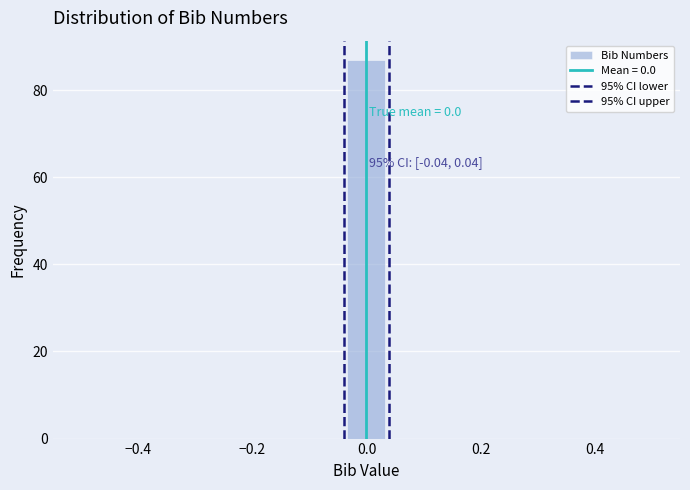

Around what value on the x-axis is the tallest bar? Give the approximate position of its centre, as read against the axis.

0.00